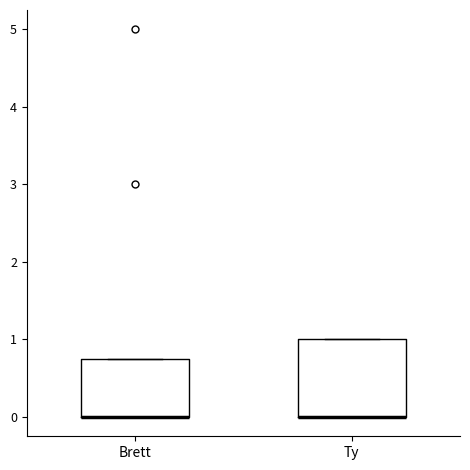

Reading left to right, read every box against the y-axis: the position of its median line, the range the box covers, and the ends of its whiskers. The values are not printed on the chart, so give them approximately, as read against the axis.

Brett: median 0.0 (drawn on the box's lower edge), box 0.0 to 0.8, whiskers 0.0 to 0.8
Ty: median 0.0 (drawn on the box's lower edge), box 0.0 to 1.0, whiskers 0.0 to 1.0